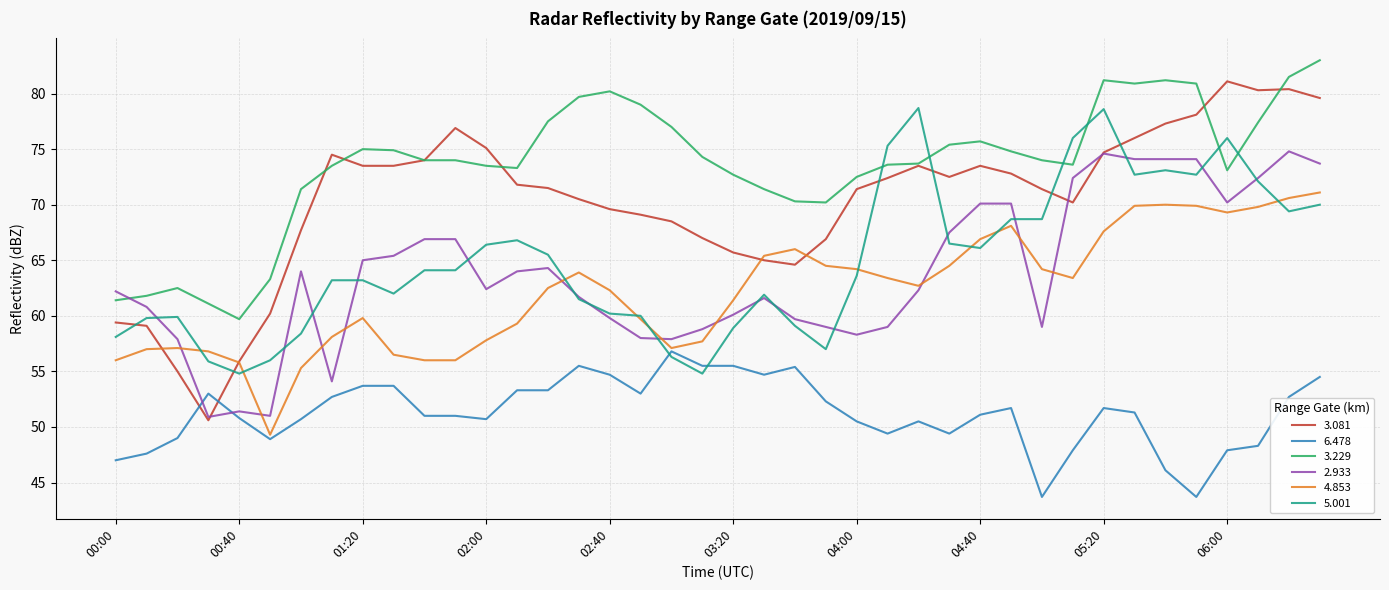

What is the smallest value displayed?

43.7